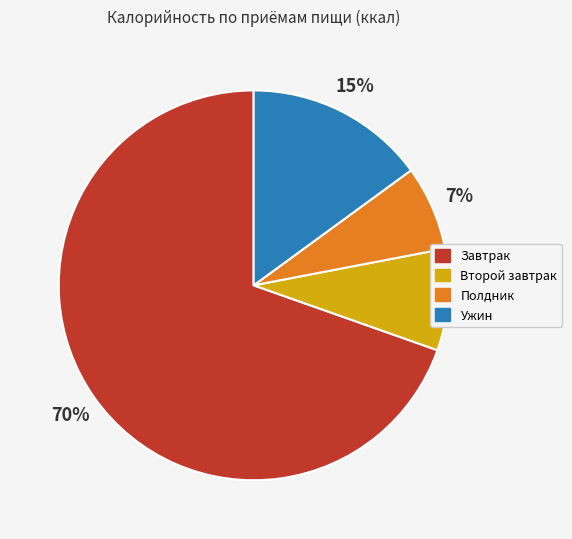

Which slice is the largest?

Завтрак